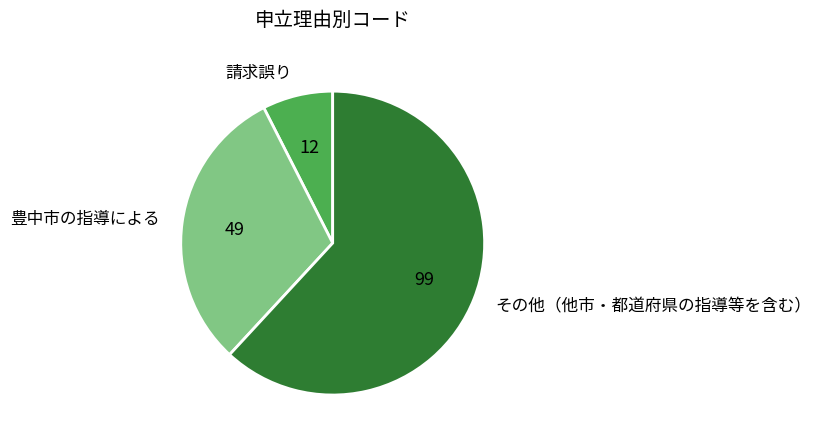

Which has a higher value, 豊中市の指導による or 請求誤り?

豊中市の指導による